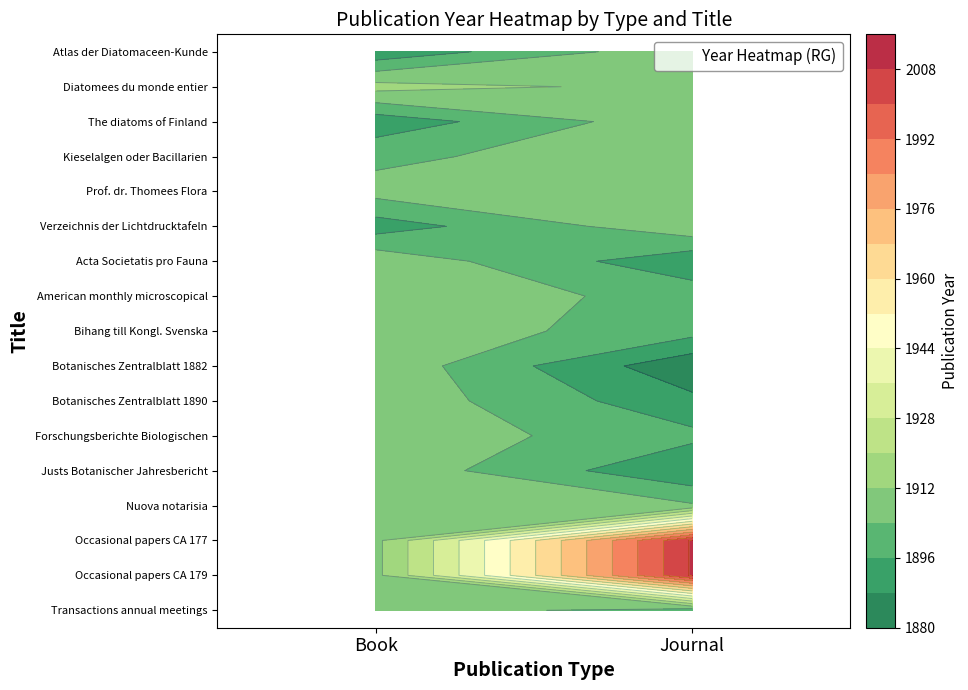

Which has a higher value, Book or Journal?

Journal